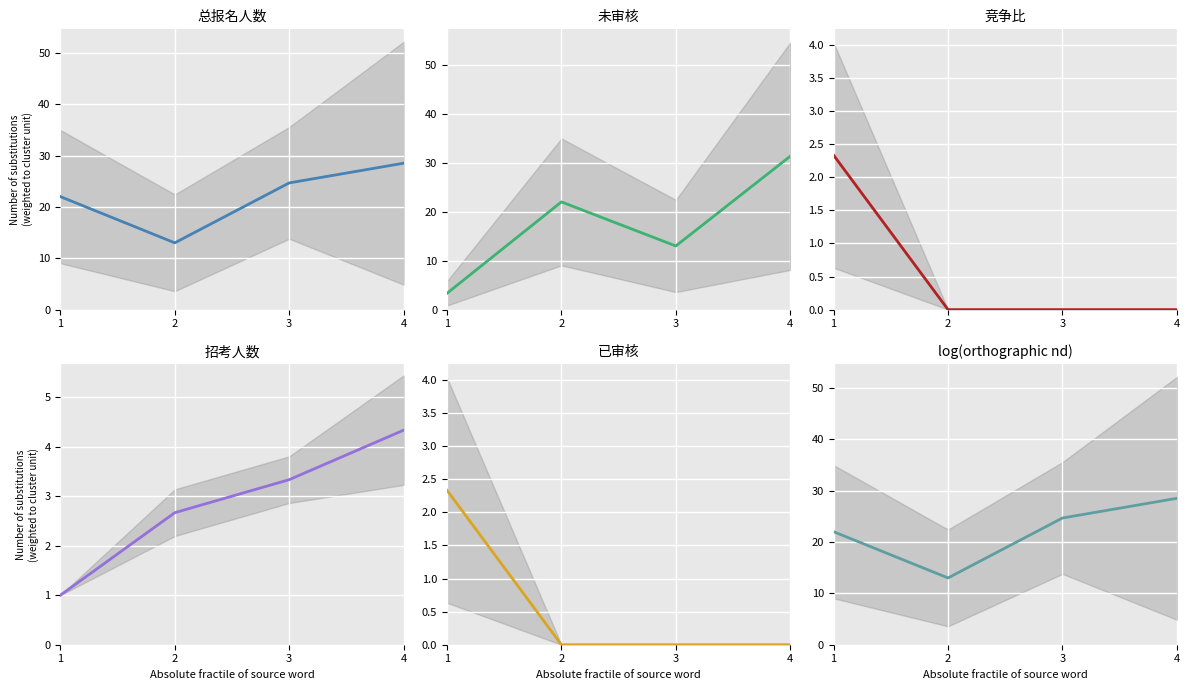

At 4, list the series in order from largest to smallest.

未审核, 总报名人数, log(orthographic nd), 招考人数, 竞争比, 已审核